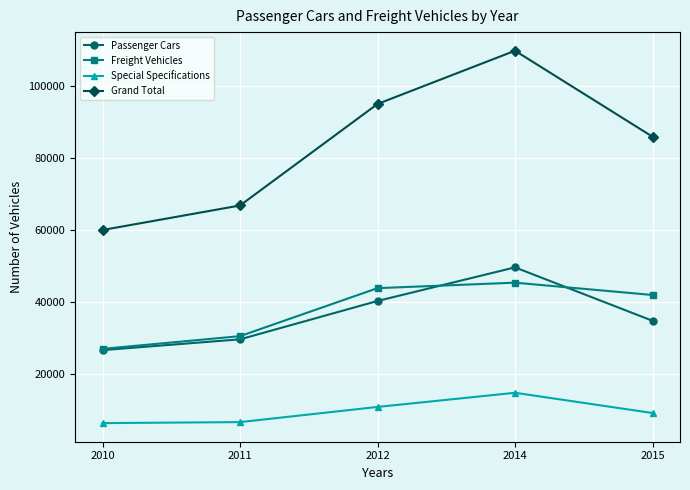

True or false: Passenger Cars and Special Specifications intersect in this chart.

False